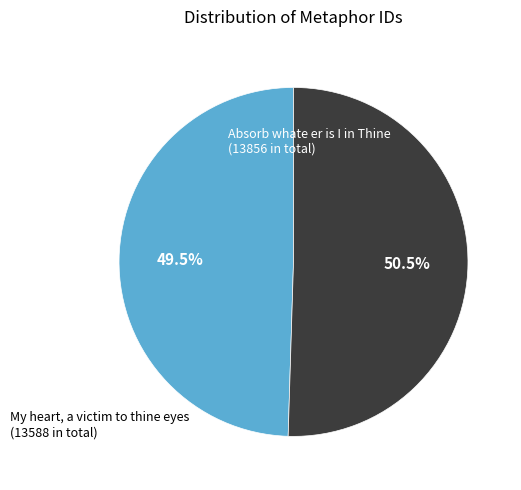

Does any single category account for the majority?

Yes